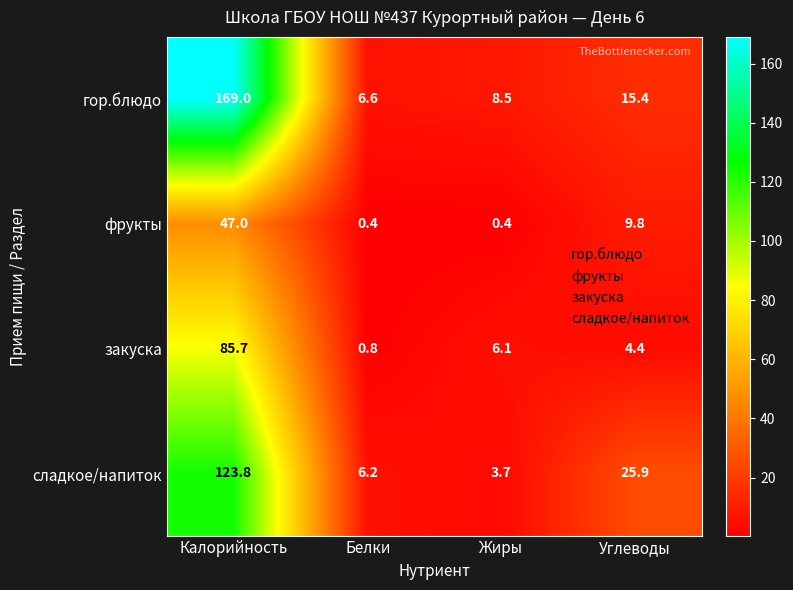

Rank the series at Белки from lowest to highest value.

фрукты, закуска, сладкое/напиток, гор.блюдо